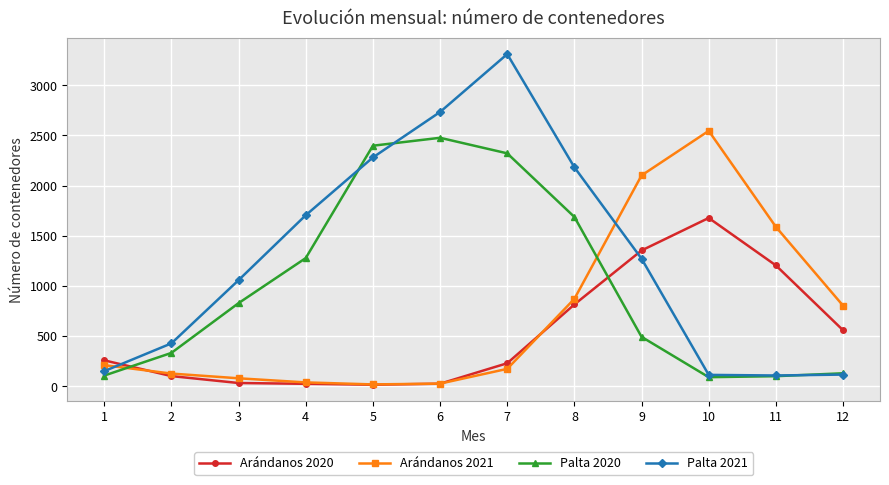

Which series ends up on top after the final intersection of Palta 2021 and Arándanos 2020?

Arándanos 2020